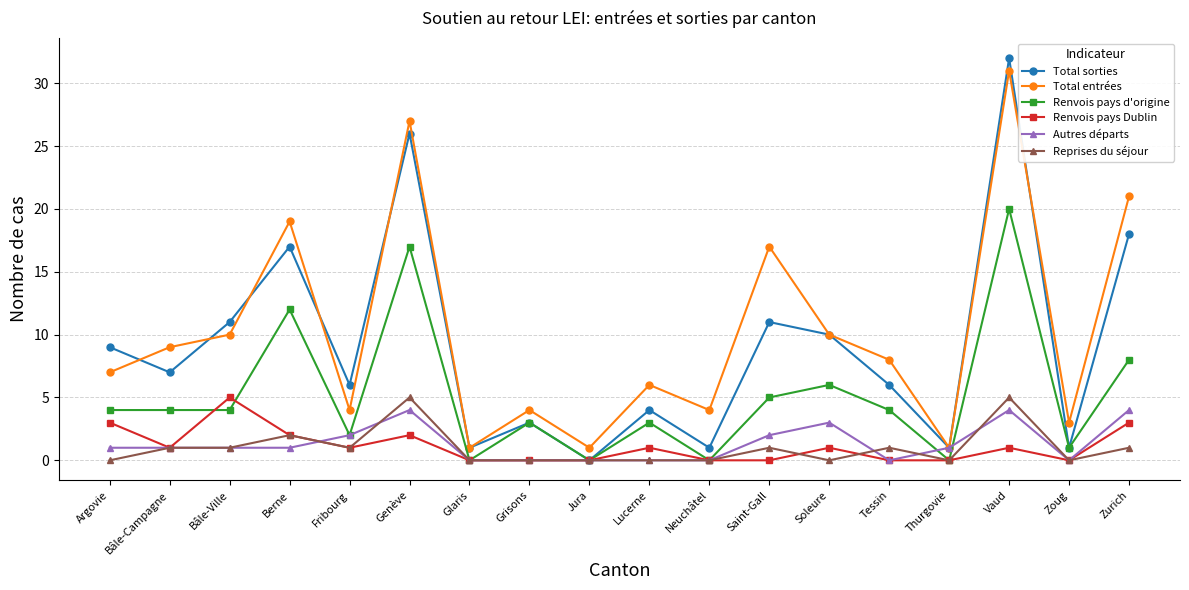

What is the average value of the Total sorties series?

9